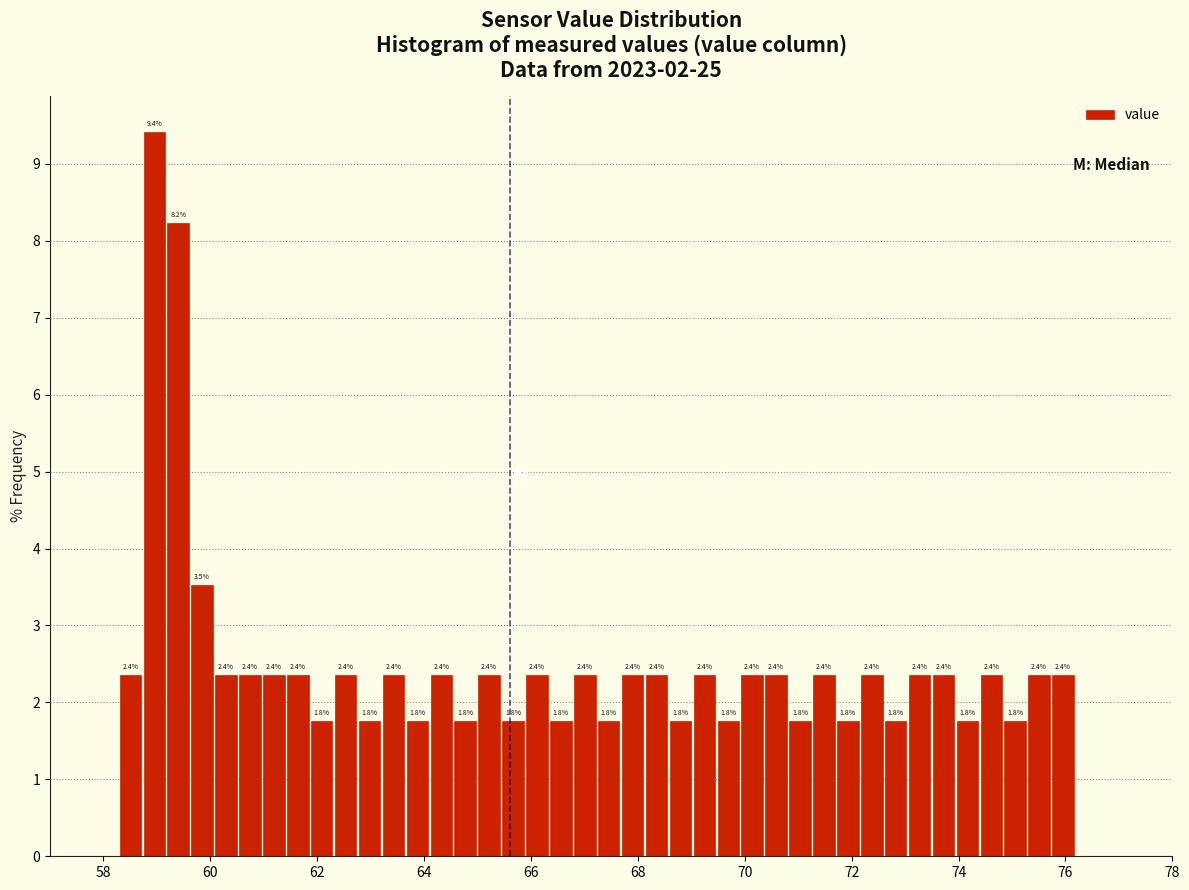

Around what value on the x-axis is the tallest bar? Give the approximate position of its centre, as read against the axis.

59.0